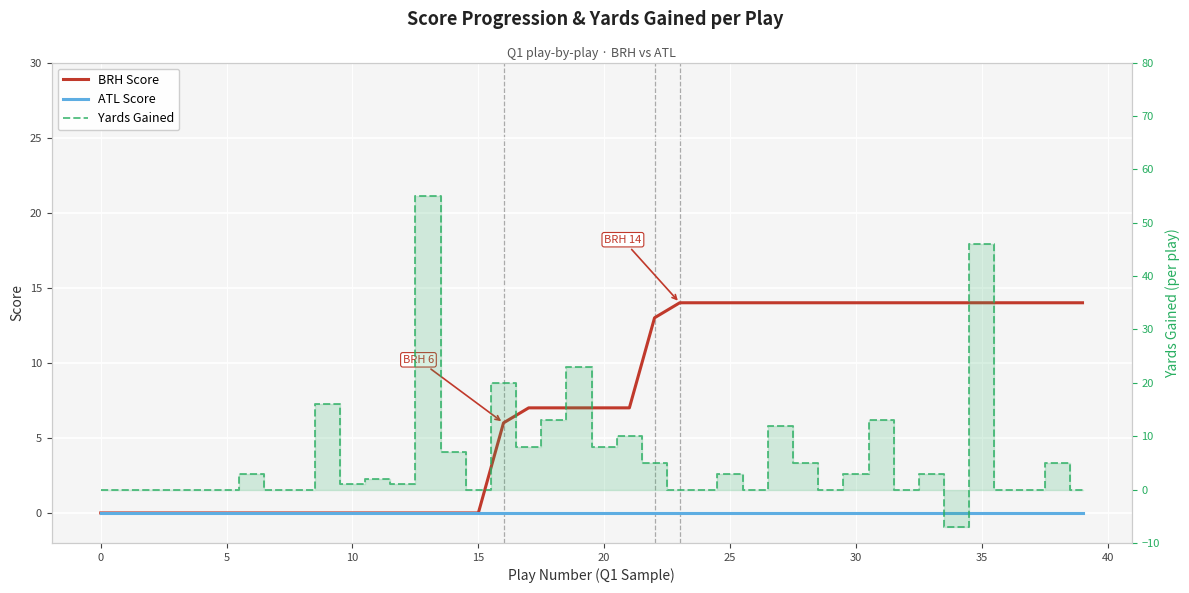

List the series in order of their peak value, highest first.

Yards Gained, BRH Score, ATL Score